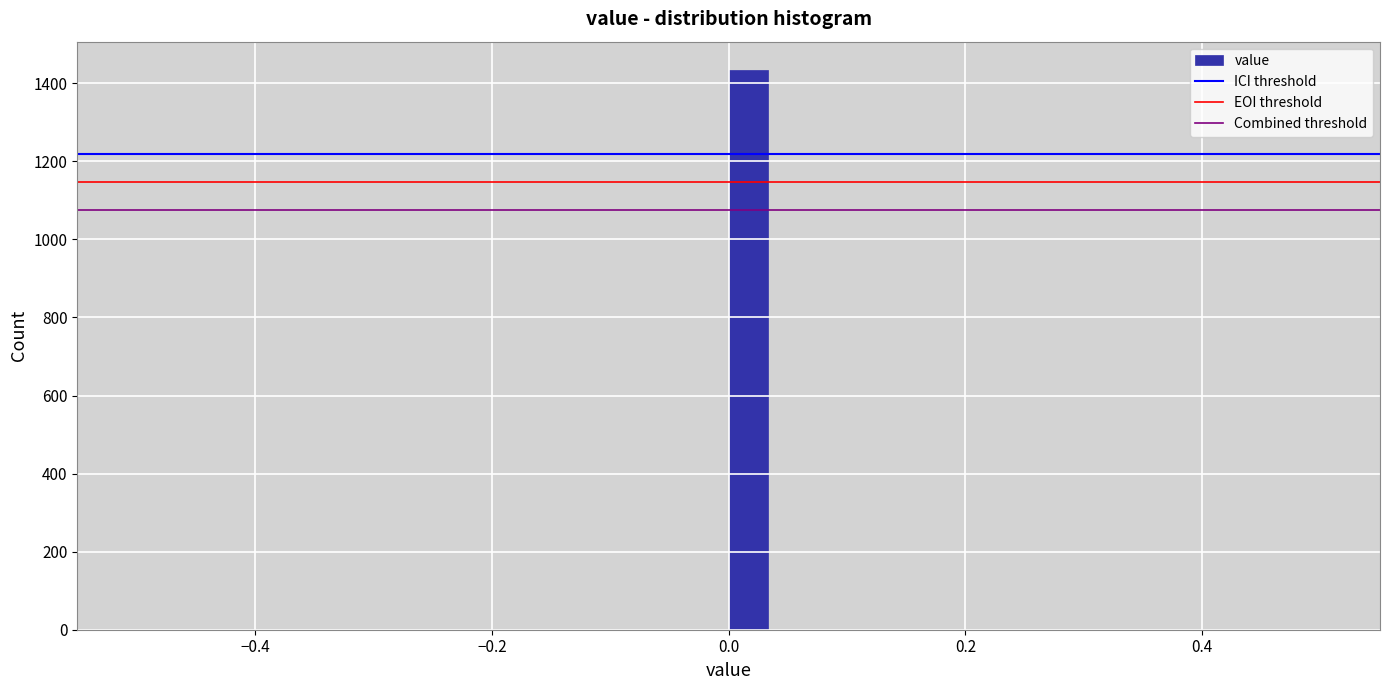

Read against the x-axis, roughly where is the centre of the tallest bar?

0.02